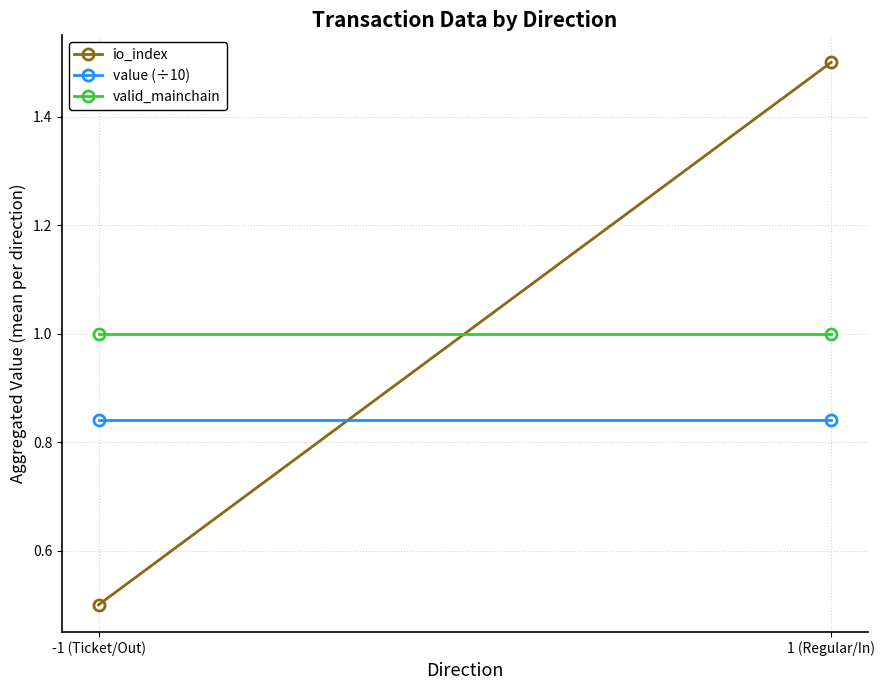

What is the average value of the valid_mainchain series?

1.0